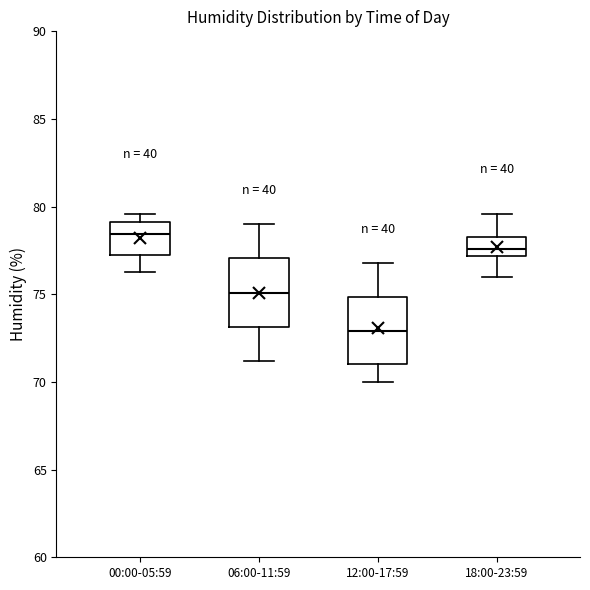

Where is the lower edge of the box for 06:00-11:59 on the y-axis? The values are not printed on the chart, so give them approximately, as read against the axis.

73.0